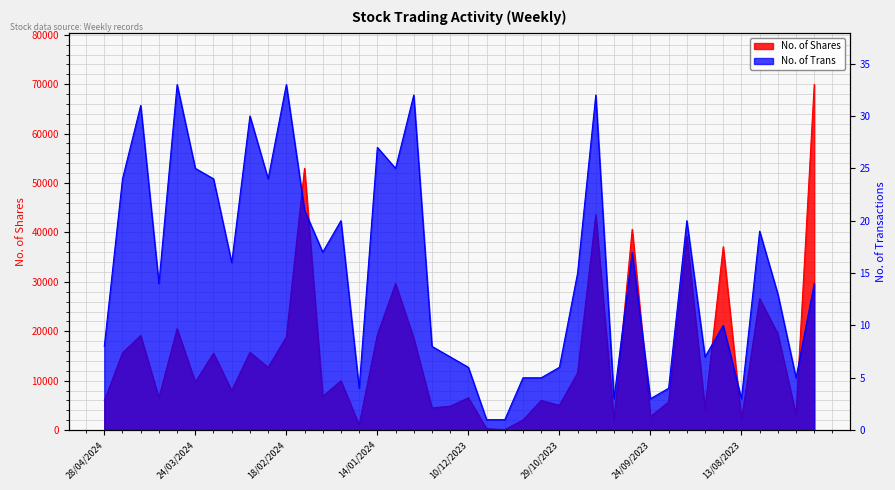

At which category is the sum across all series the highest?

16/07/2023